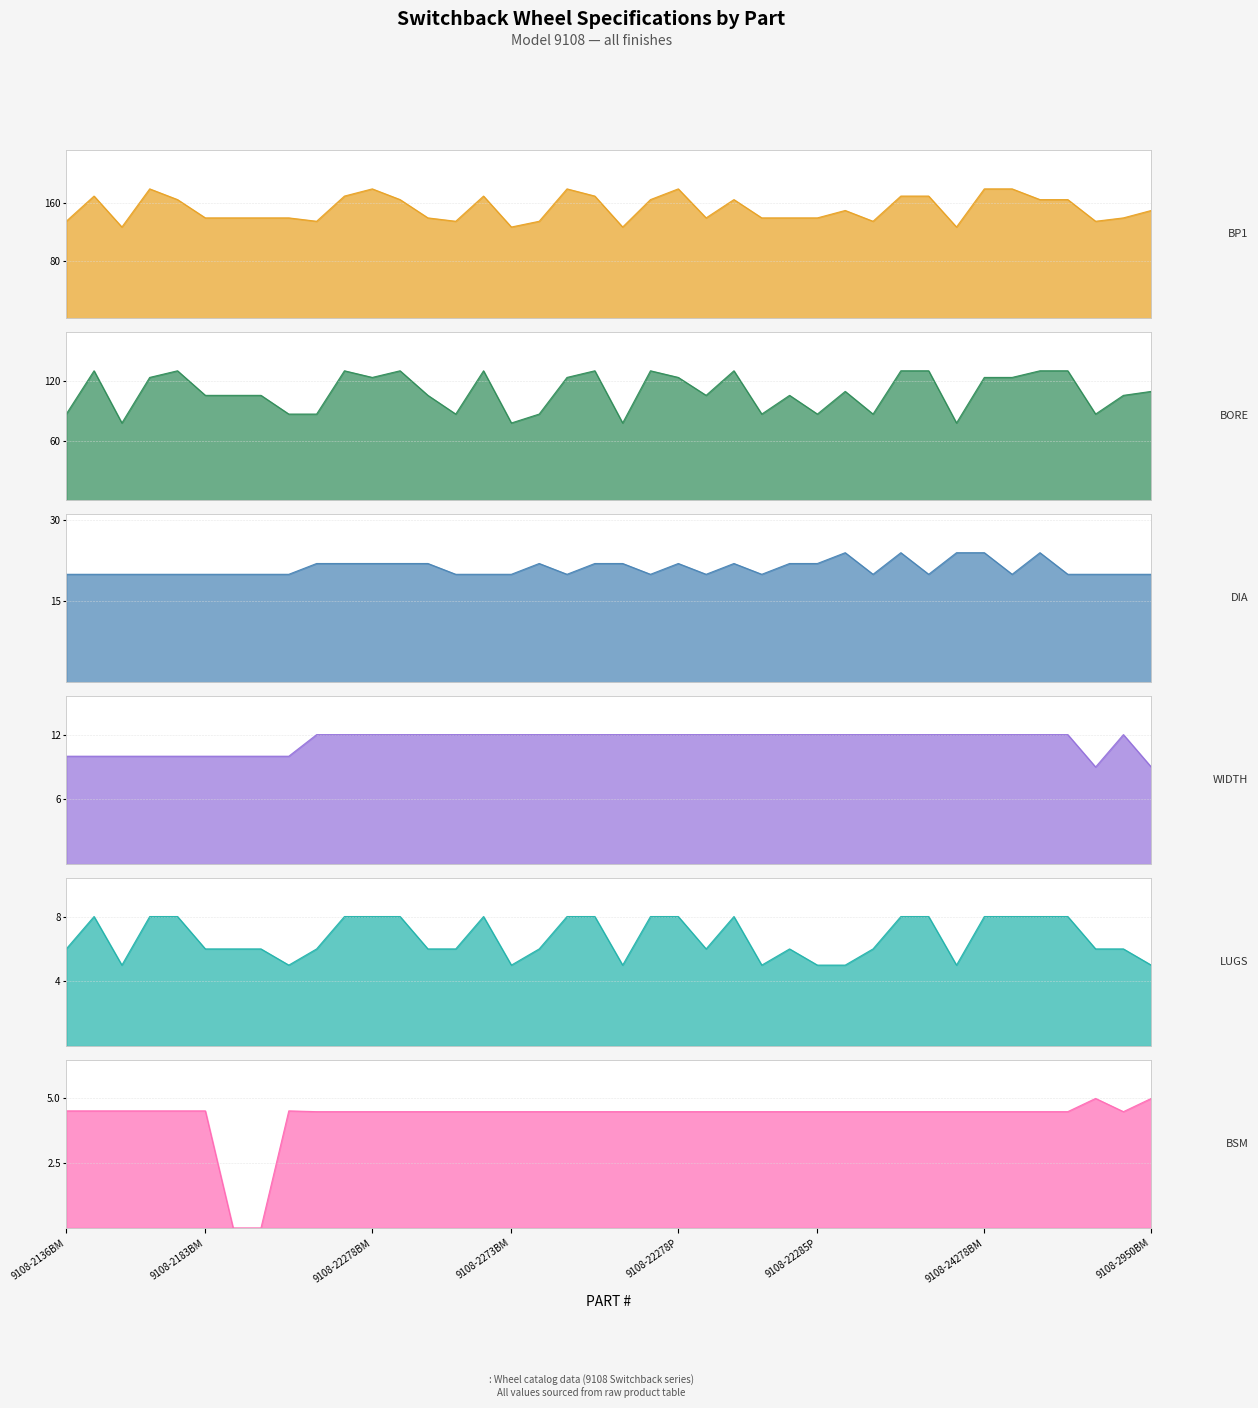

Which series has the largest total across all categories?

BP1